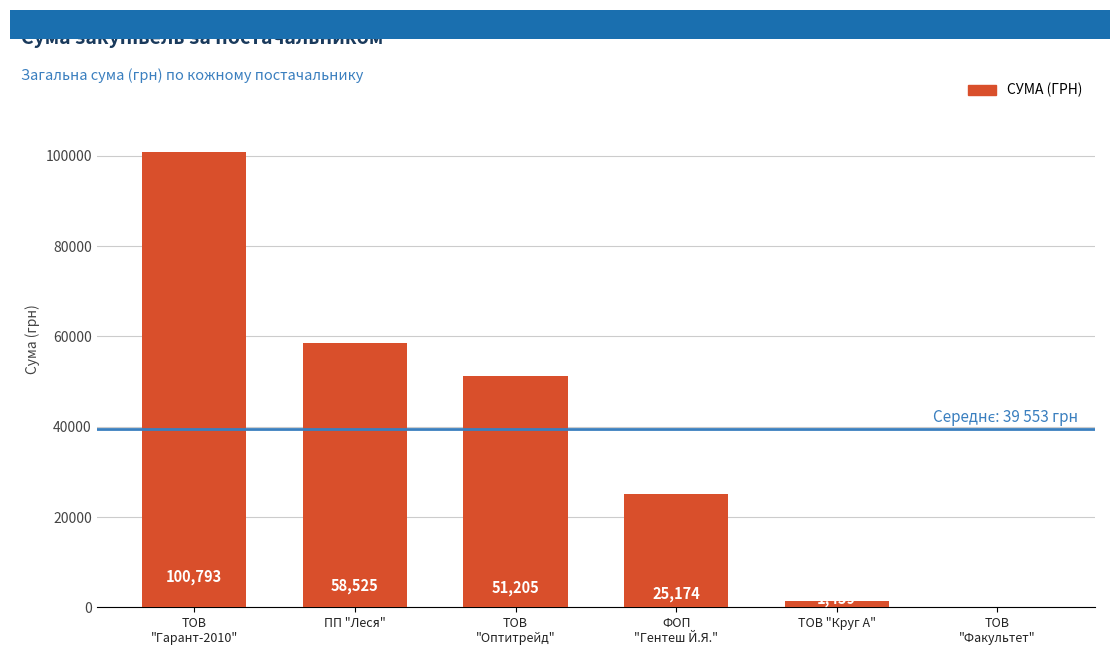

The chart shows a value of 104907.1 at ПП "Леся". True or false?

False